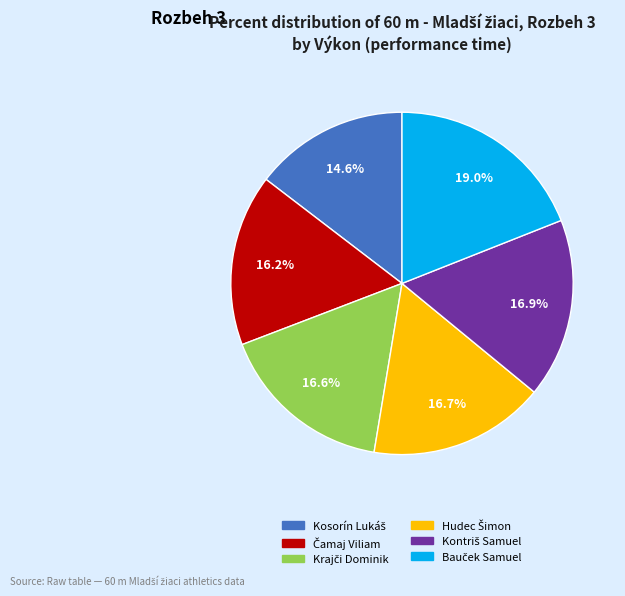

Count the number of slices in the pie.

6